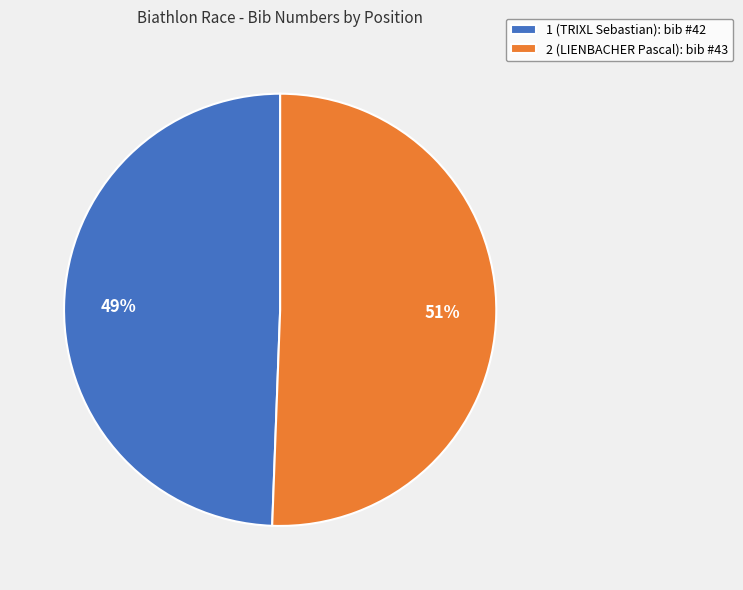

What is the majority slice?

2 (LIENBACHER Pascal)